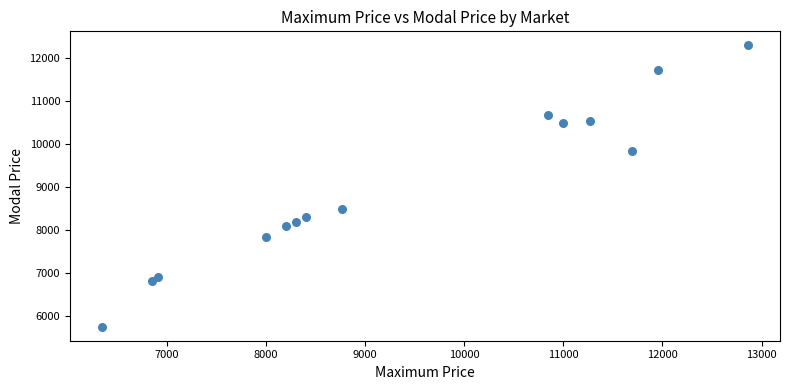

What is the range of X values (max minus min)?

6510.0